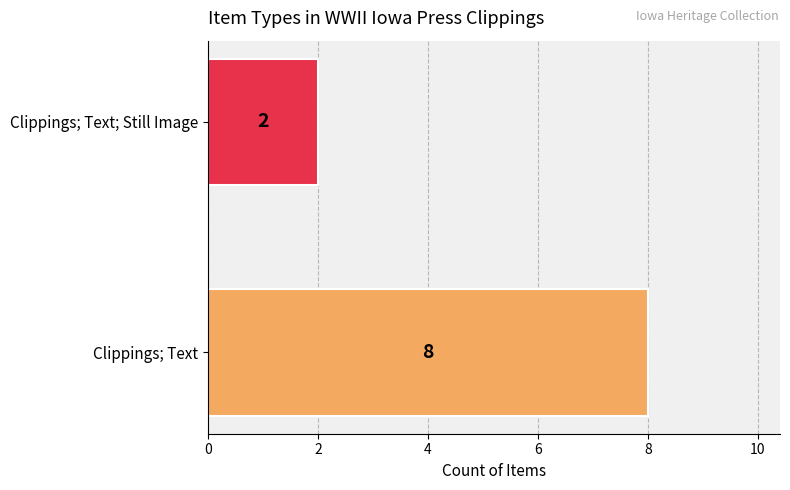

What is the greatest value displayed?

8